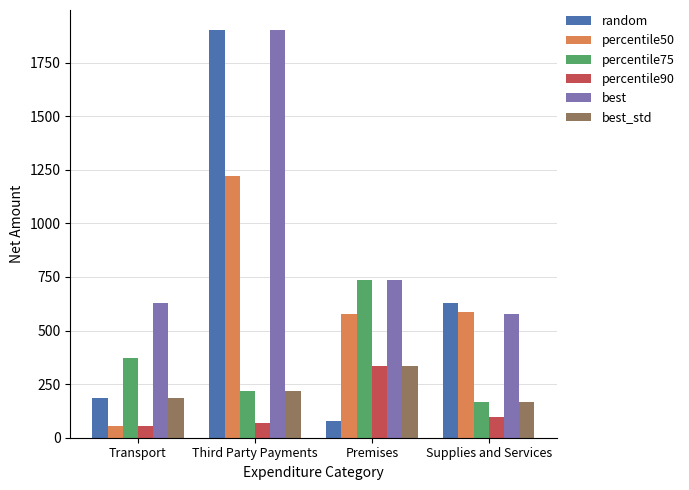

What is the difference between the random values at Supplies and Services and Premises?

551.6